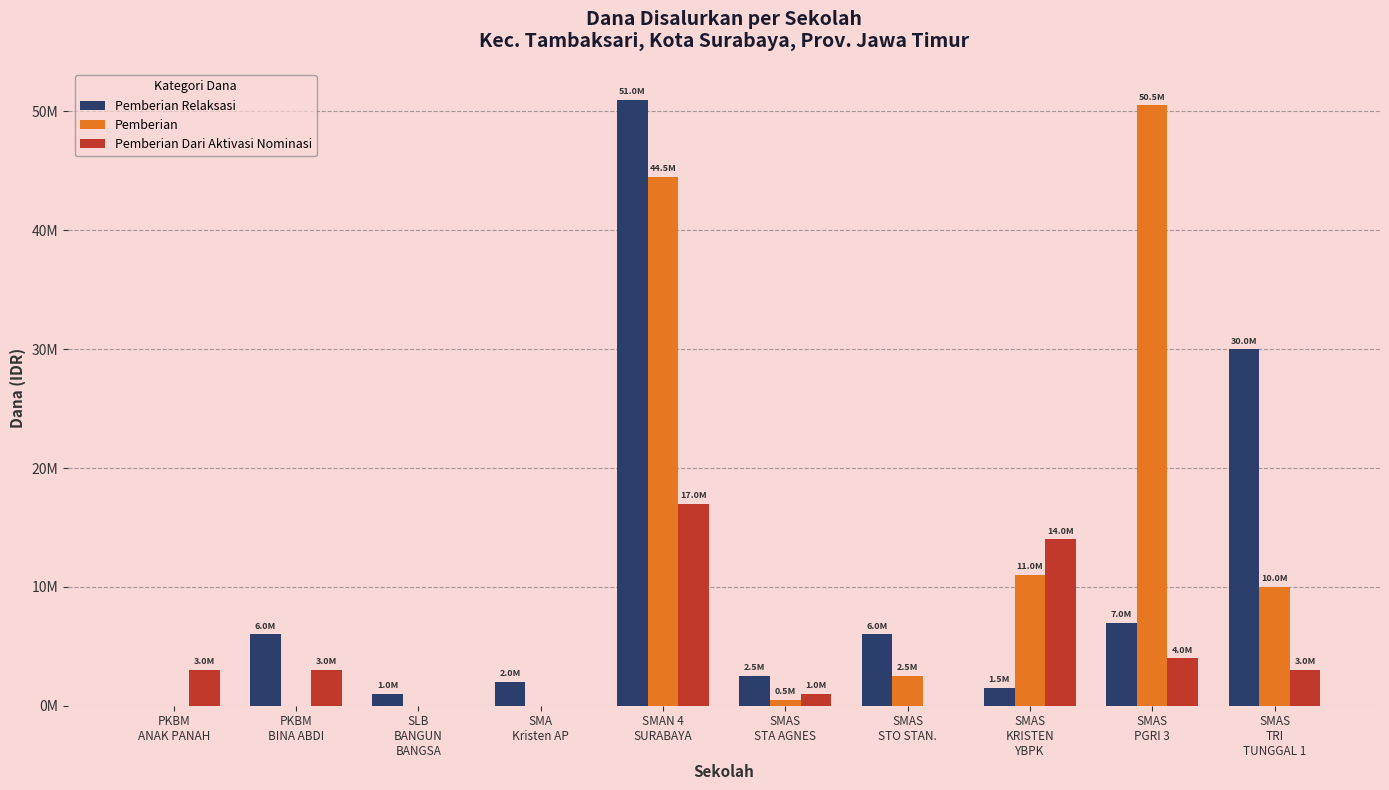

List the series in order of their overall mean, highest first.

Pemberian, Pemberian Relaksasi, Pemberian Dari Aktivasi Nominasi